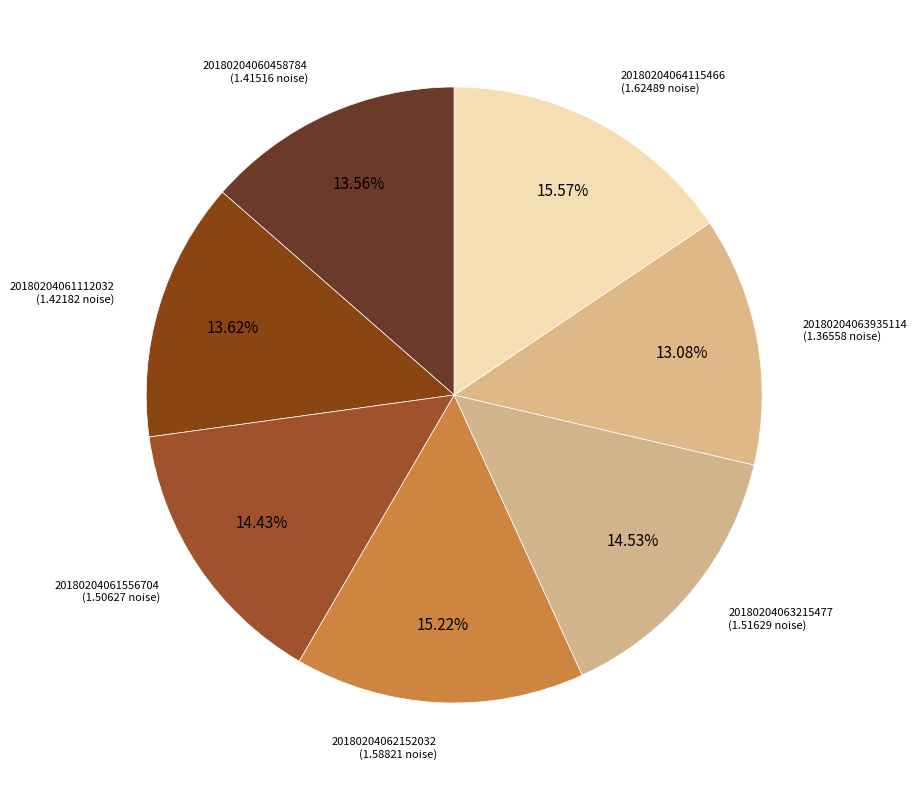

Which category has the smallest portion of the pie?

20180204063935114